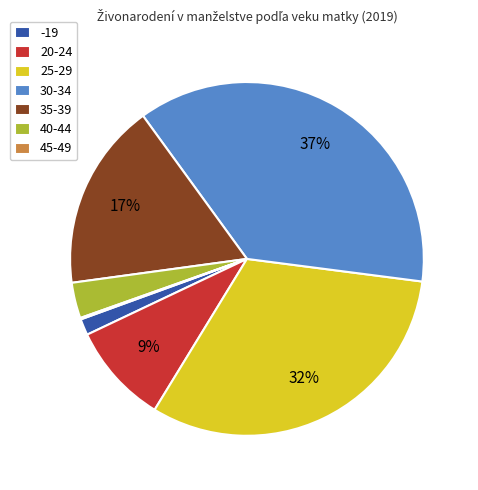

What is the largest slice in the pie chart?

30-34